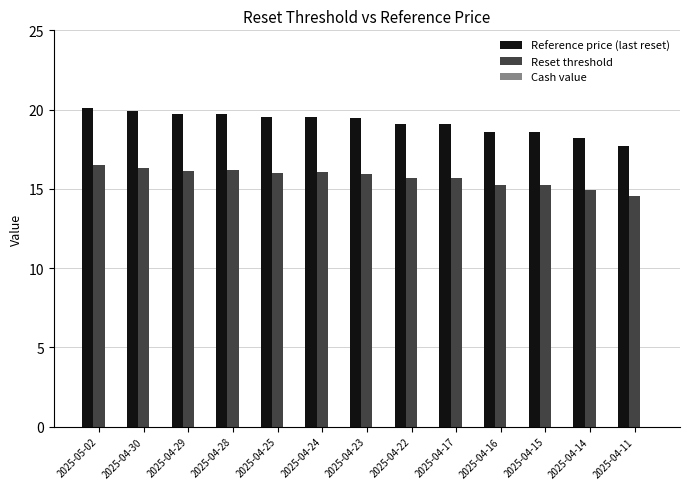

Which series changed the most between 2025-04-22 and 2025-04-14?

Reference price (last reset)